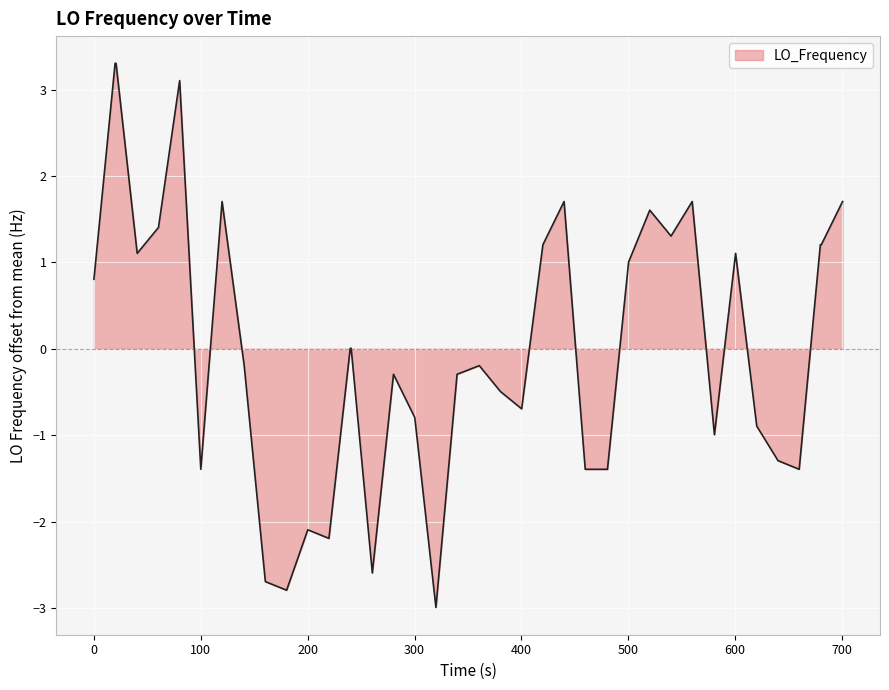

What is the difference between the maximum and minimum values?

6.3